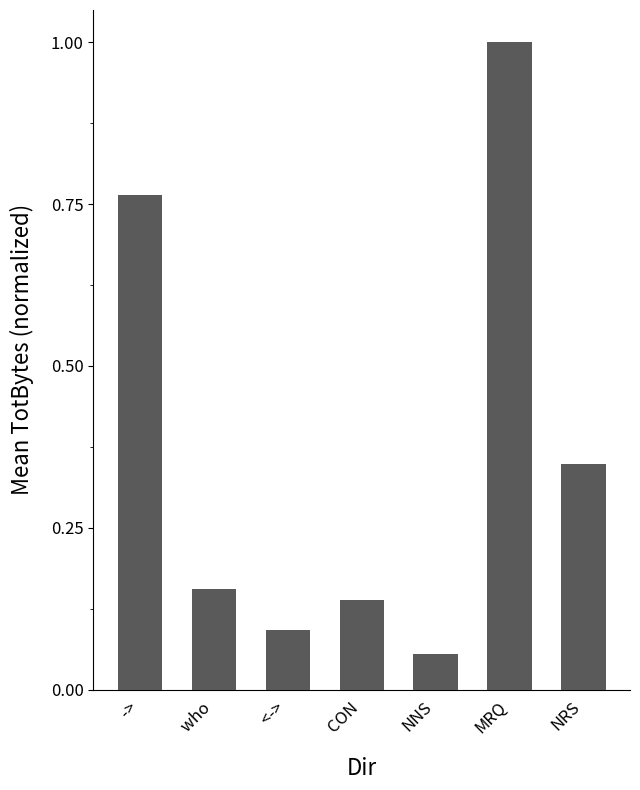

What is the difference between the second highest and second lowest values?

0.7